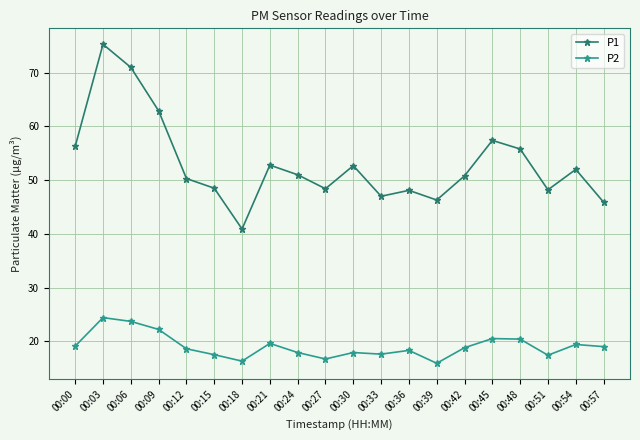

What is the sum of the P1 values at 00:45 and 00:09?

120.3